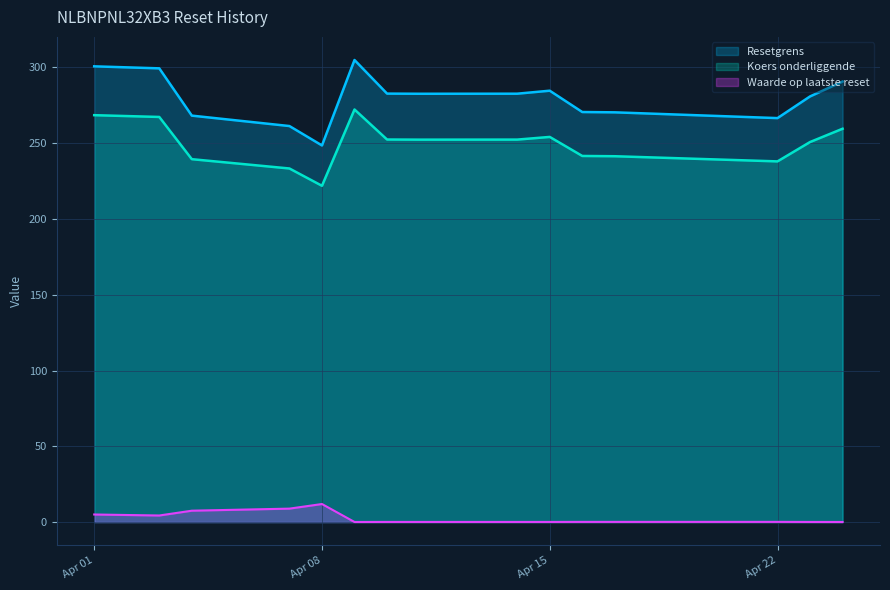

What are all the series names shown in the legend?

Resetgrens, Koers onderliggende, Waarde op laatste reset